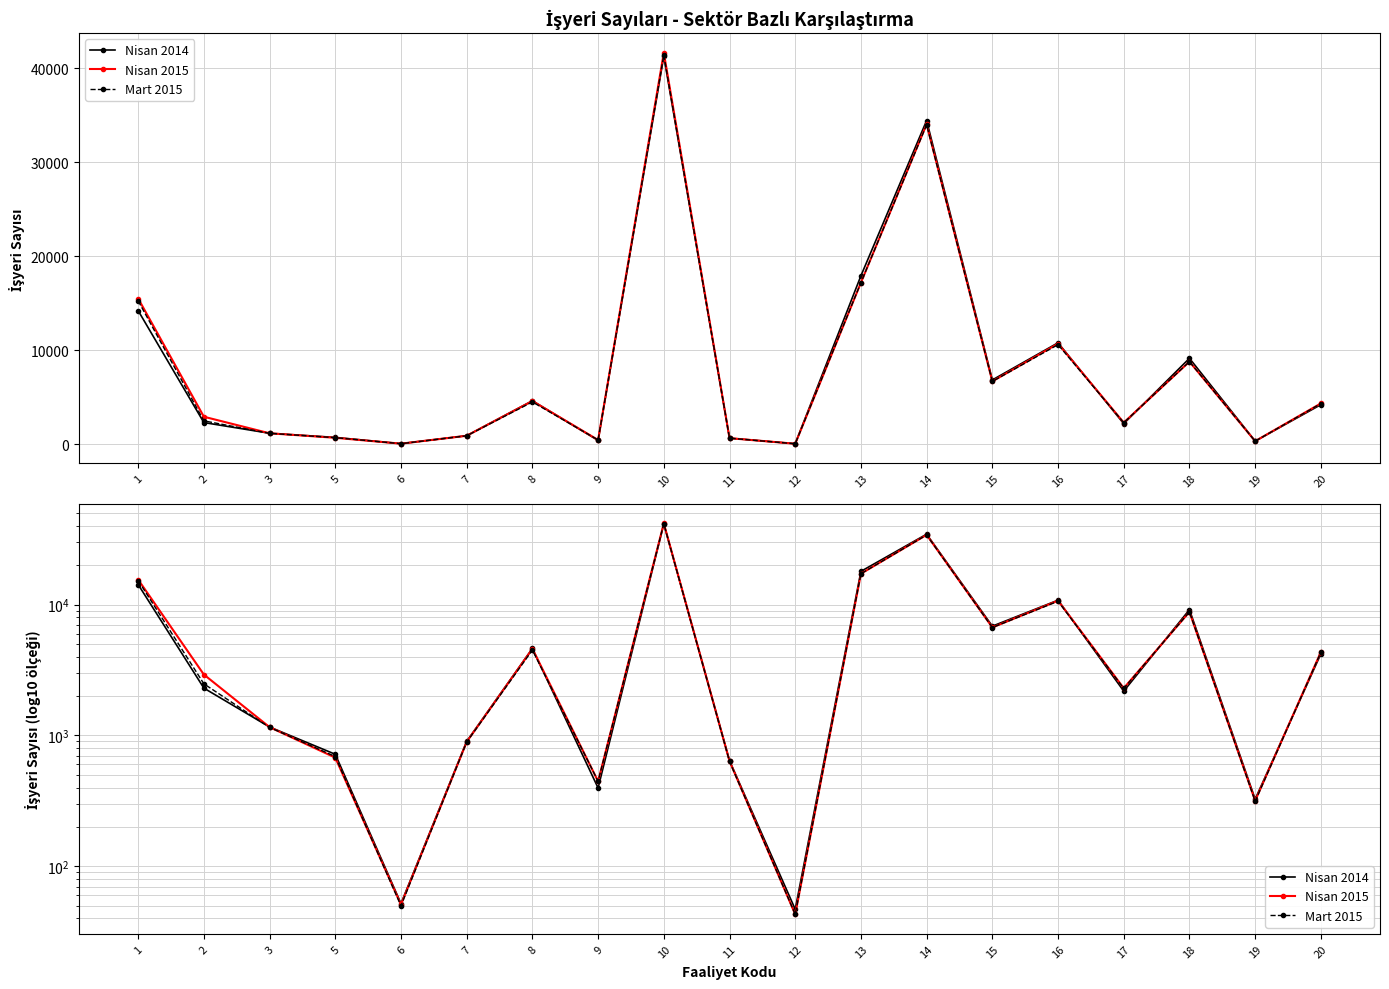

Does the chart have visible grid lines?

Yes